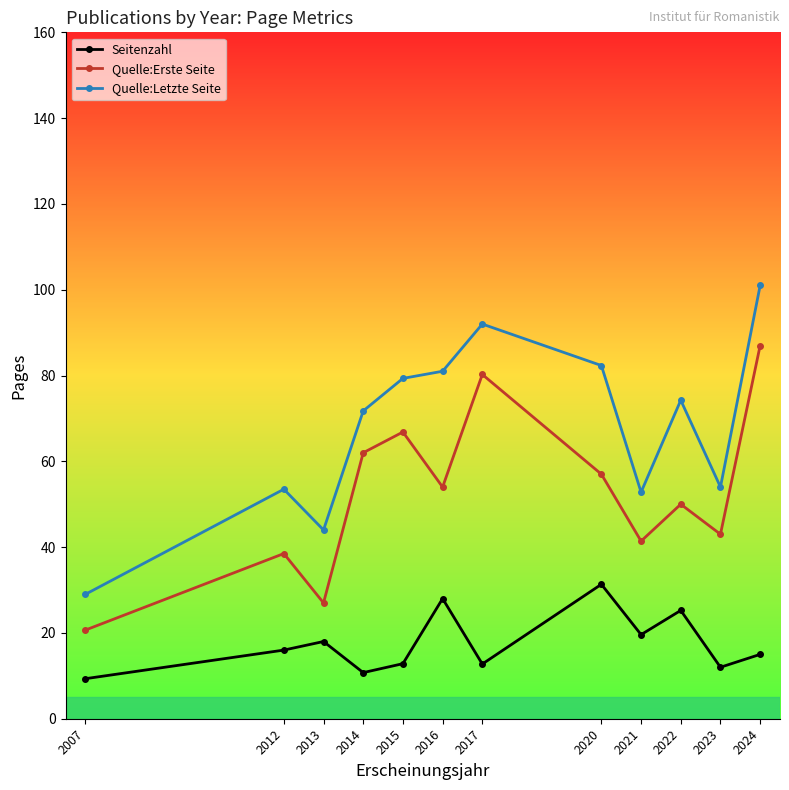

Which series changed the most between 2015 and 2022?

Quelle:Erste Seite